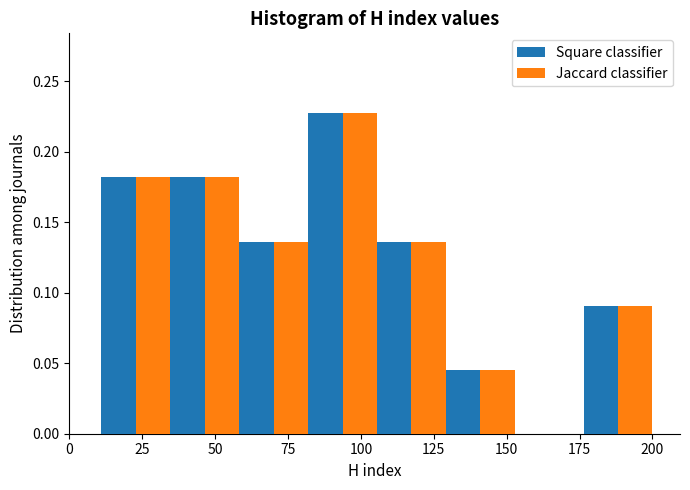

Reading left to right, transcribe this chart: for each range on the x-axis, give the height of each series' bar. Neither the bar edges nor the heights are printed on the chart, so give them approximately, as read against the axes.

10 to 35: Square classifier=0.180	Jaccard classifier=0.180
35 to 60: Square classifier=0.180	Jaccard classifier=0.180
60 to 80: Square classifier=0.135	Jaccard classifier=0.135
80 to 105: Square classifier=0.225	Jaccard classifier=0.225
105 to 130: Square classifier=0.135	Jaccard classifier=0.135
130 to 155: Square classifier=0.045	Jaccard classifier=0.045
155 to 175: Square classifier=0	Jaccard classifier=0
175 to 200: Square classifier=0.090	Jaccard classifier=0.090